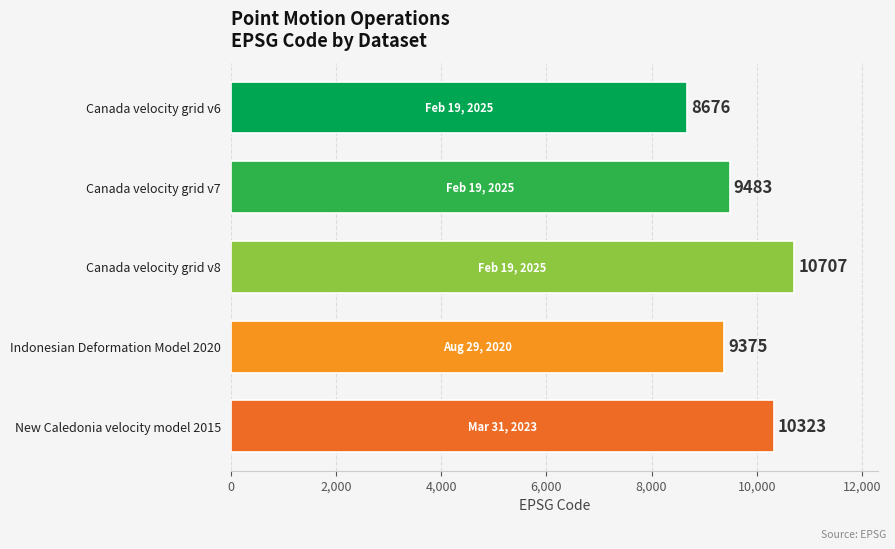

How many categories are shown in the chart?

5